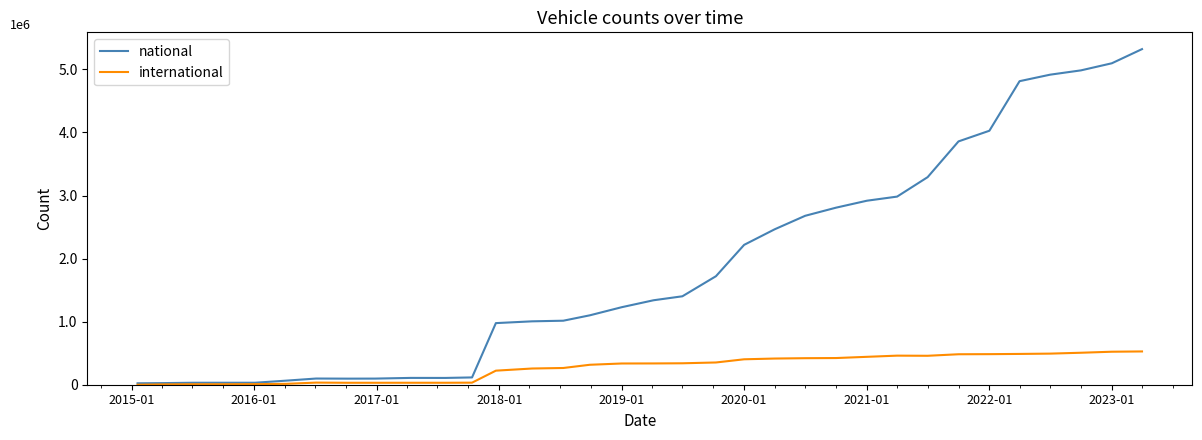

Is this an area chart (filled region under the line)?

No